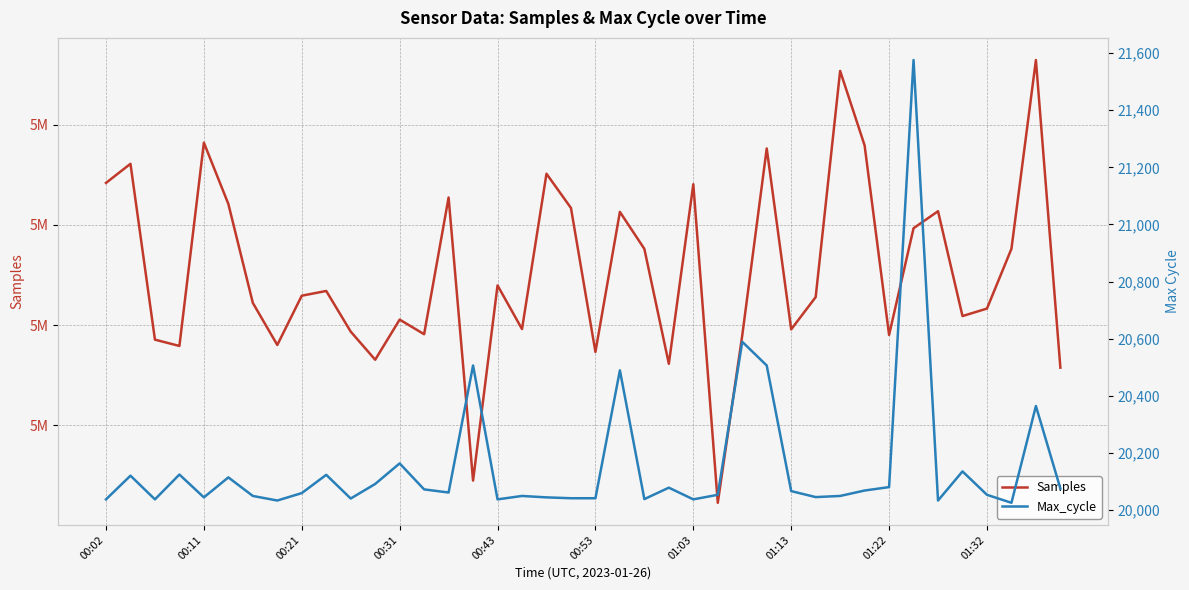

How many data points in Max_cycle are less than 20061?

20